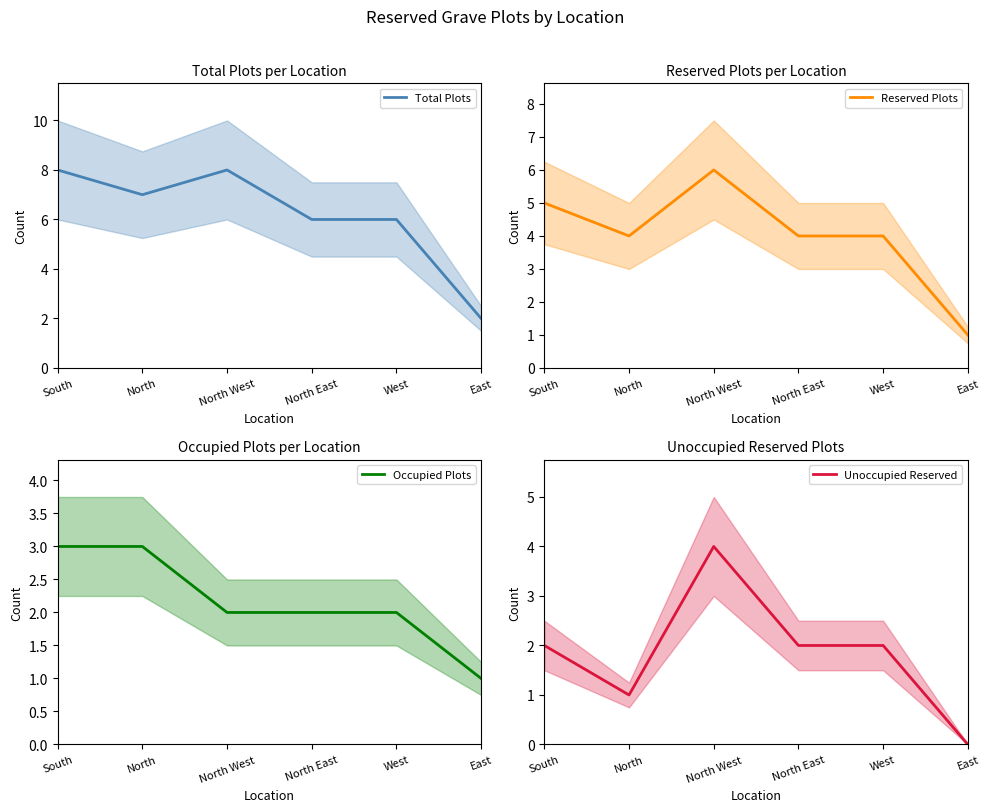

At which label does Occupied Plots reach its minimum?

East